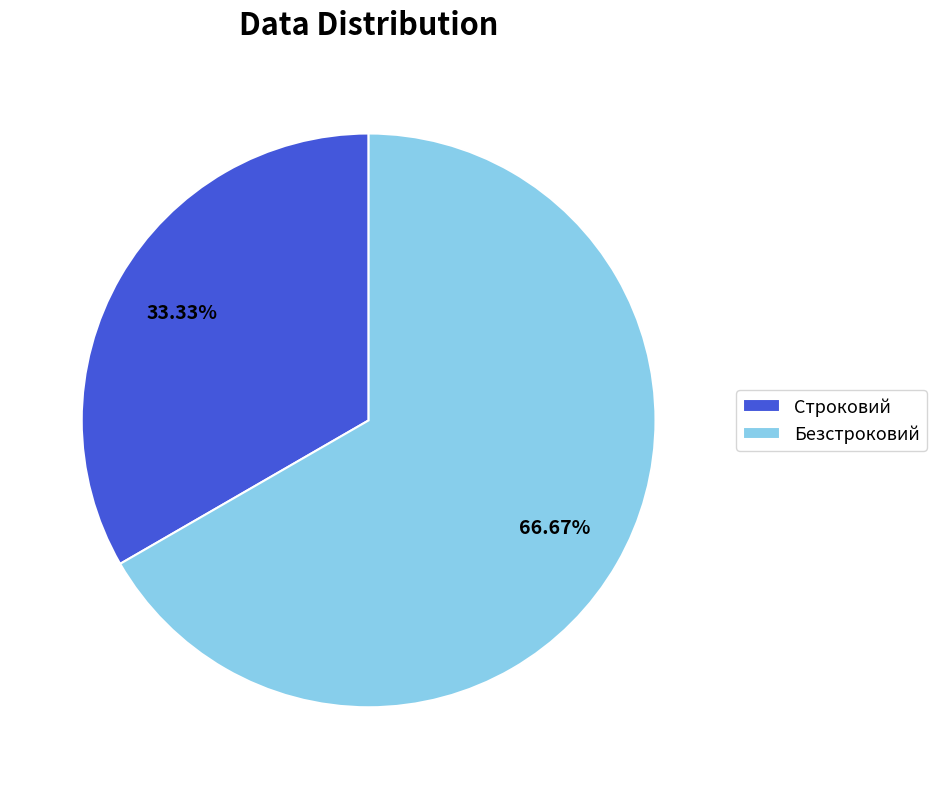

Is it true that Безстроковий is 60% of the pie?

False